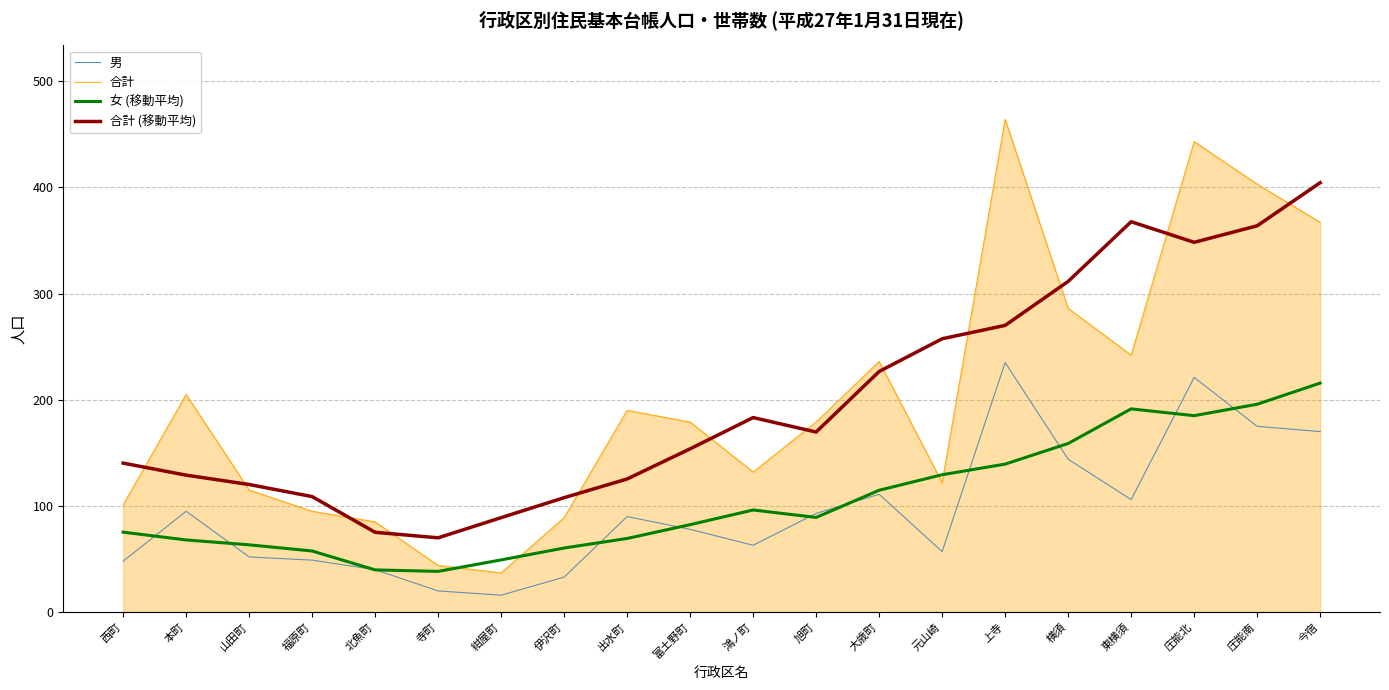

Is it true that 女 (移動平均) equals 101.7 at 本町?

False